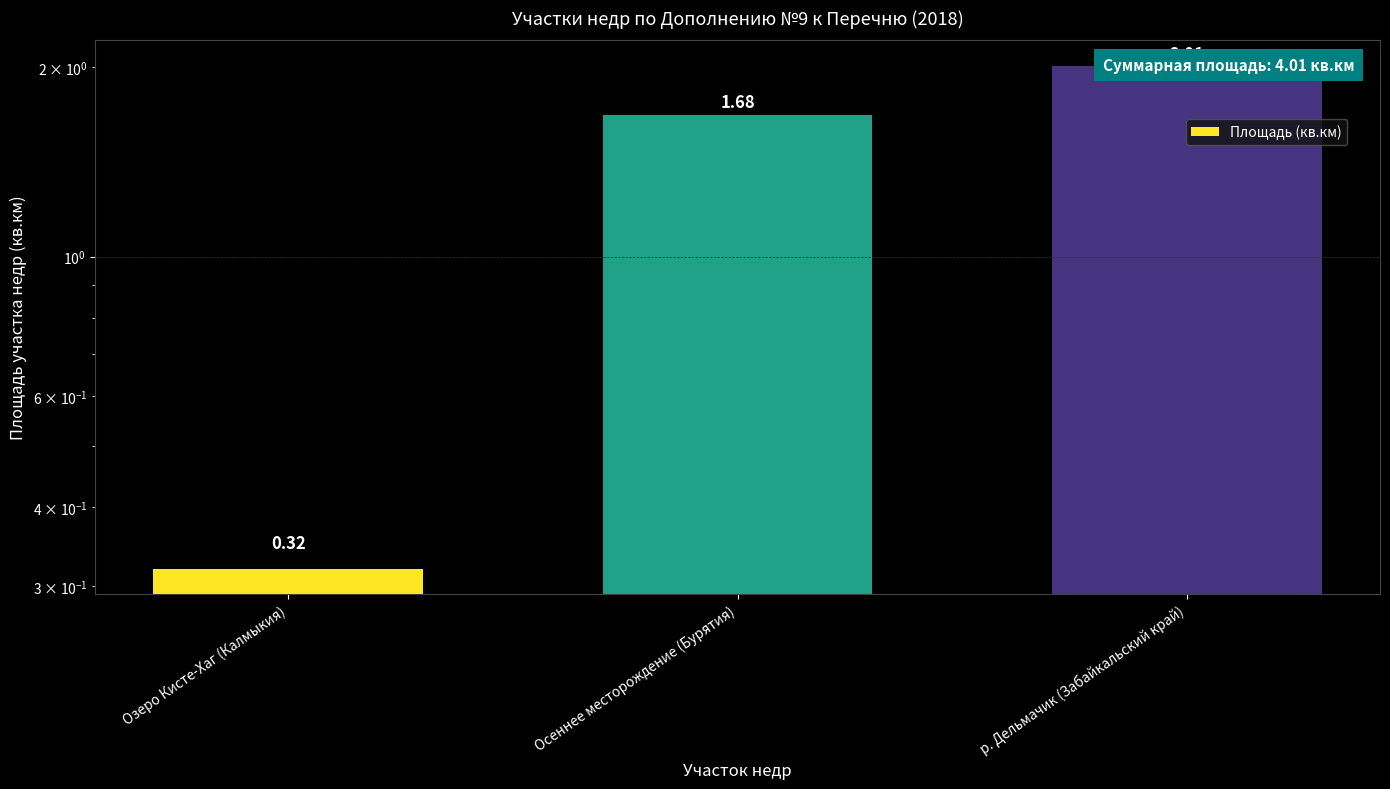

Where is the data nearest to the value 1?

Озеро Кисте-Хаг (Калмыкия)